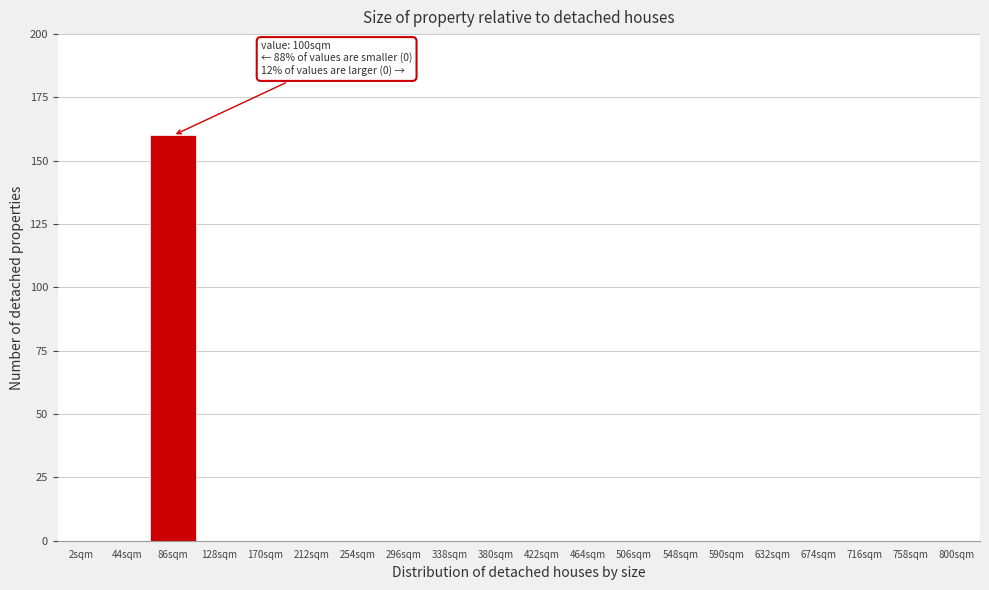

Reading left to right, what are all the values shown in this chart?

2sqm=0	44sqm=0	86sqm=160	128sqm=0	170sqm=0	212sqm=0	254sqm=0	296sqm=0	338sqm=0	380sqm=0	422sqm=0	464sqm=0	506sqm=0	548sqm=0	590sqm=0	632sqm=0	674sqm=0	716sqm=0	758sqm=0	800sqm=0